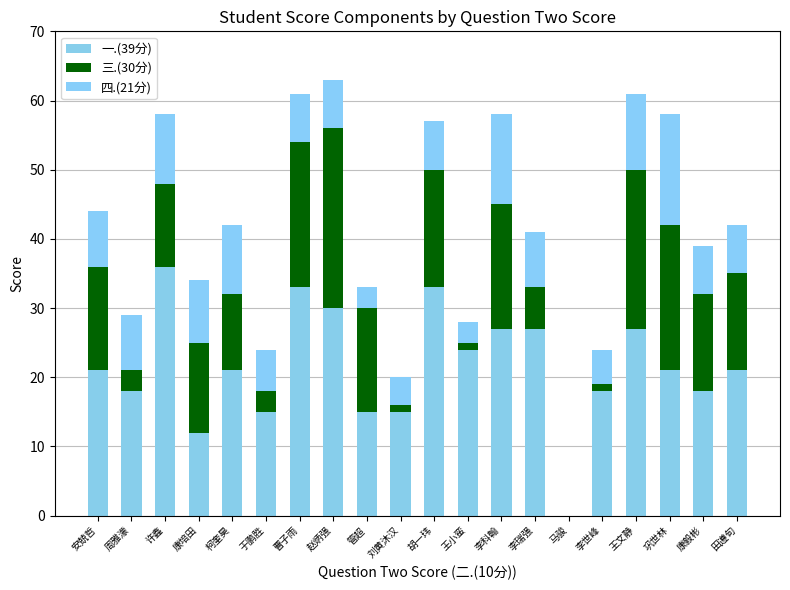

List the series in order of their overall mean, lowest first.

四.(21分), 三.(30分), 一.(39分)